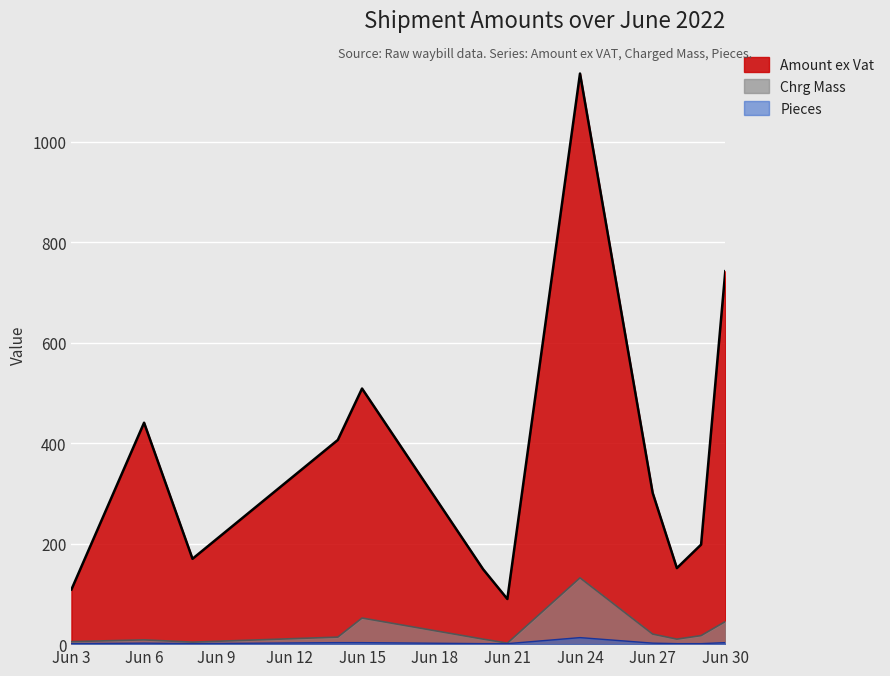

What is the sum of all Chrg Mass values?

319.5